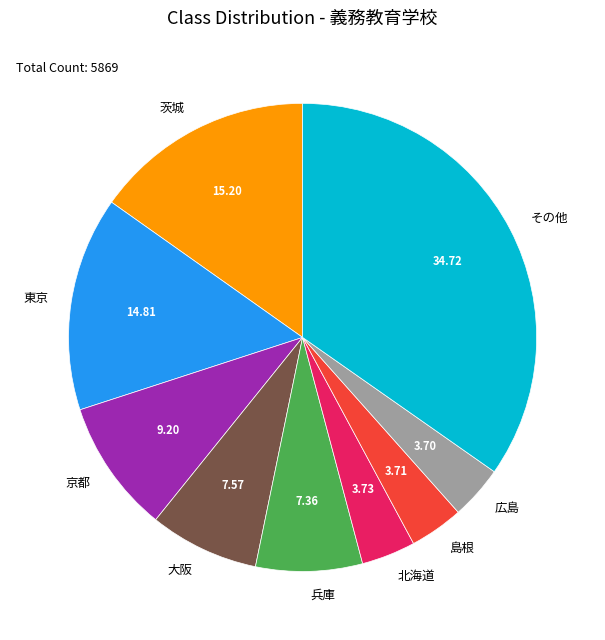

What is the largest slice in the pie chart?

その他